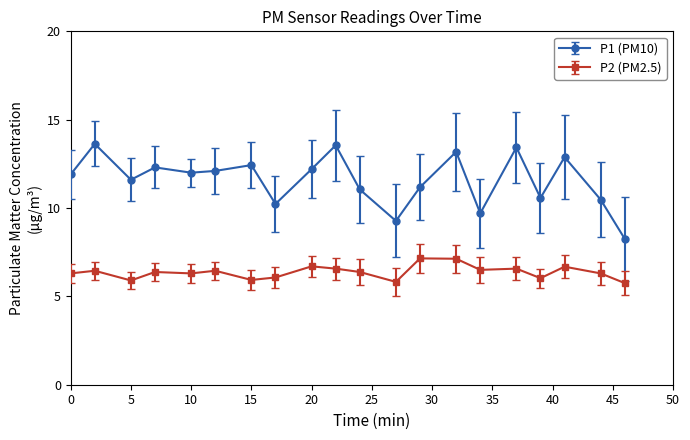

True or false: P2 (PM2.5) and P1 (PM10) cross at least once.

False